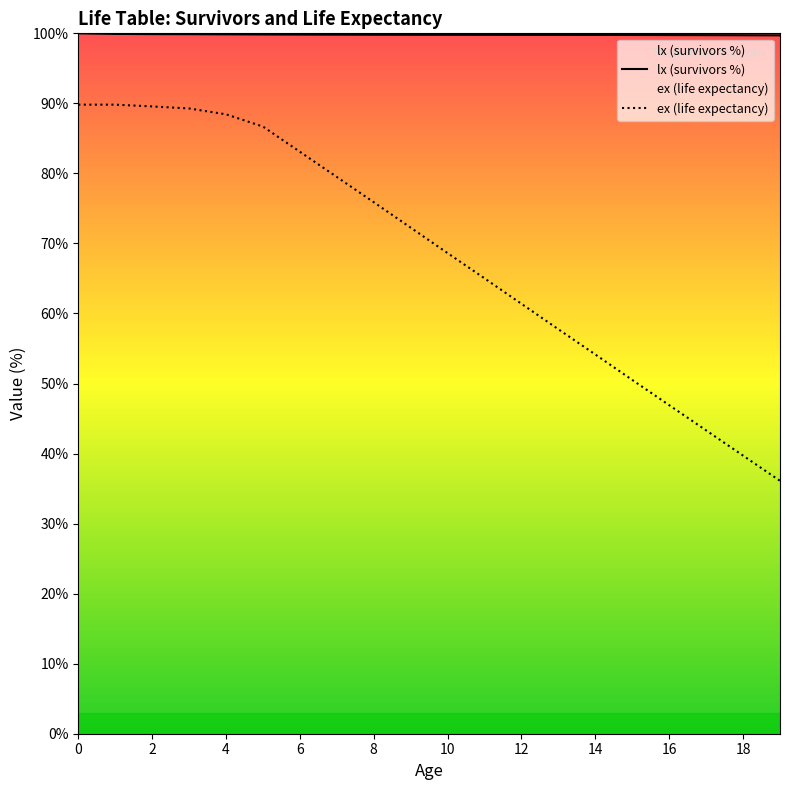

Reading left to right, transcribe all the data shown in this chart.

lx: 100.0	99.9	99.9	99.9	99.9	99.8	99.8	99.8	99.8	99.8	99.8	99.8	99.8	99.8	99.8	99.8	99.8	99.7	99.7	99.7
ex: 89.8	89.8	89.6	89.3	88.4	86.7	83.1	79.5	75.9	72.3	68.6	65.0	61.4	57.7	54.1	50.5	46.9	43.3	39.7	36.1